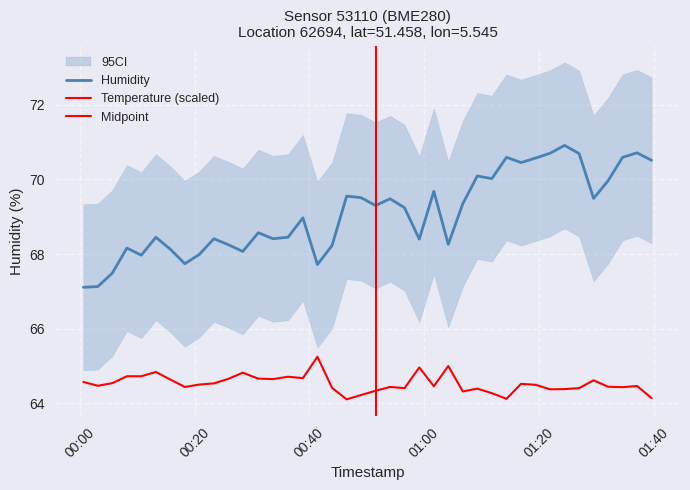

Does the chart have visible grid lines?

Yes